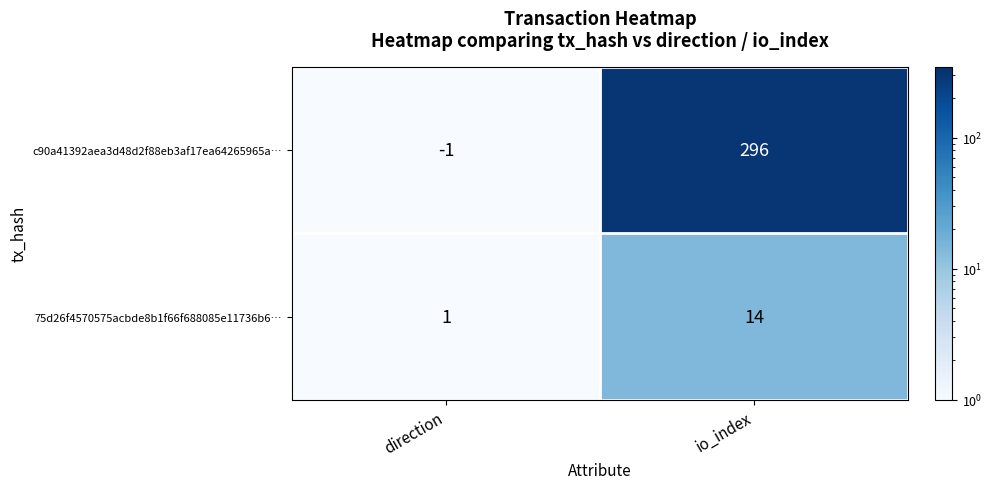

What is the average value of the 75d26f4570575acbde8b1f66f688085e11736b6… series?

8